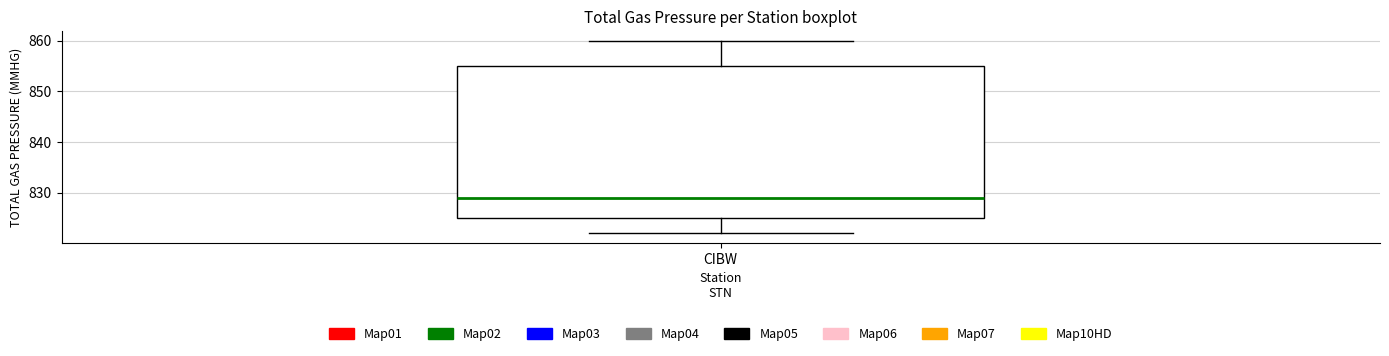

Read this box plot against the y-axis: the position of the median line, the range covered by the box, and the ends of both whiskers. The values are not printed on the chart, so give them approximately, as read against the axis.

median 829, box 825 to 855, whiskers 822 to 860